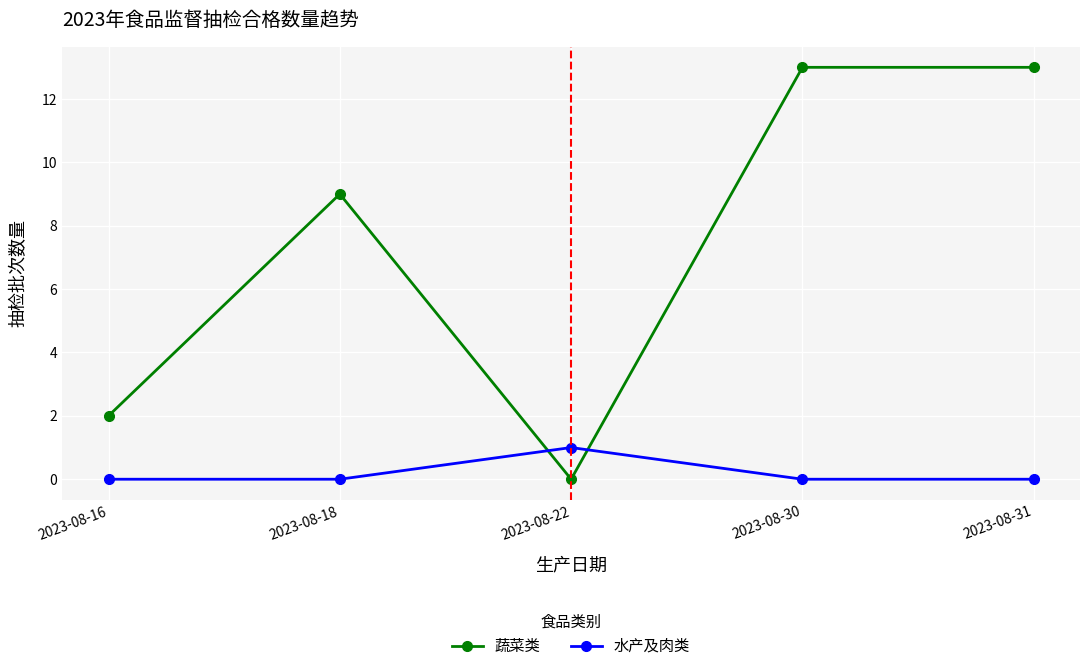

True or false: 蔬菜类 has a value of 9 at 2023-08-18.

True